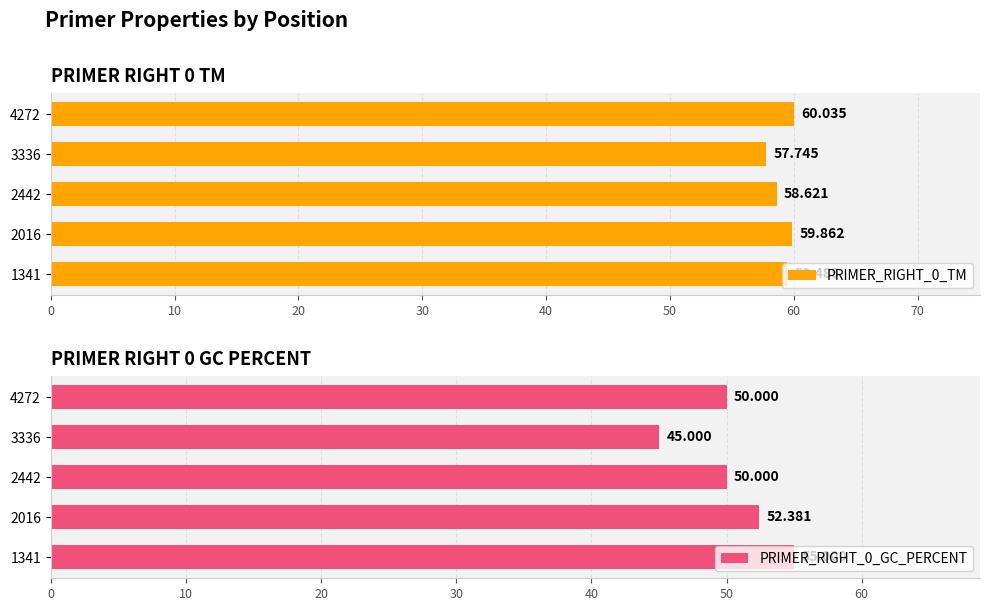

How many data points in PRIMER_RIGHT_0_TM are above 59?

3